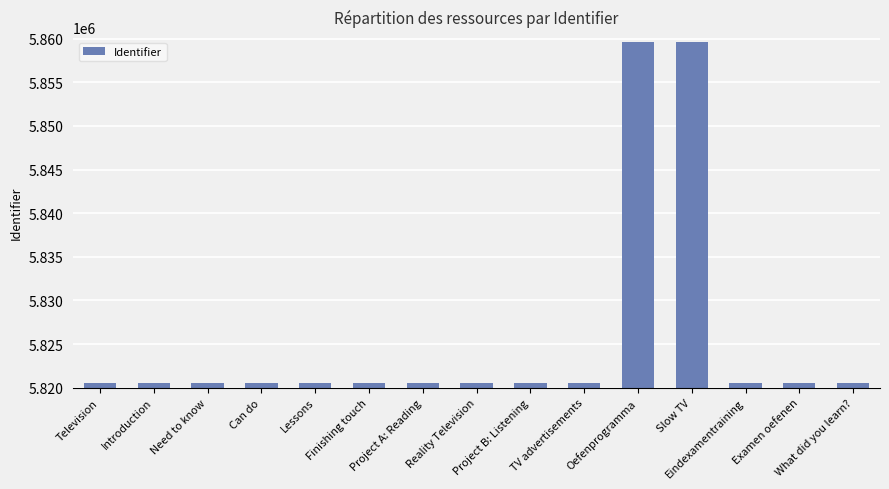

What is the sum of the values at Reality Television and Slow TV?

11680163